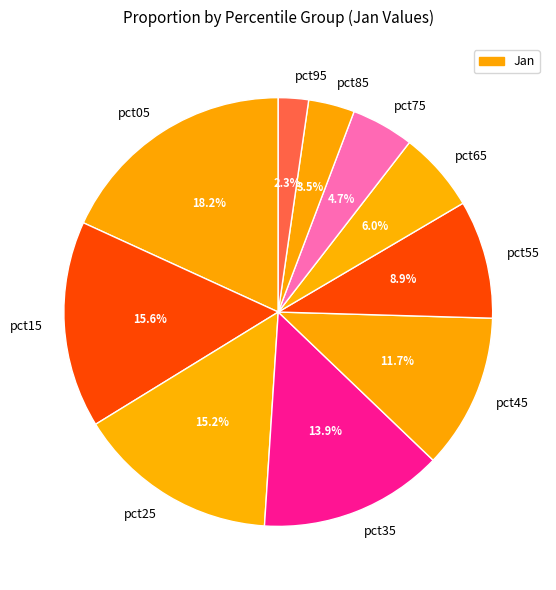

What is the largest slice in the pie chart?

pct05